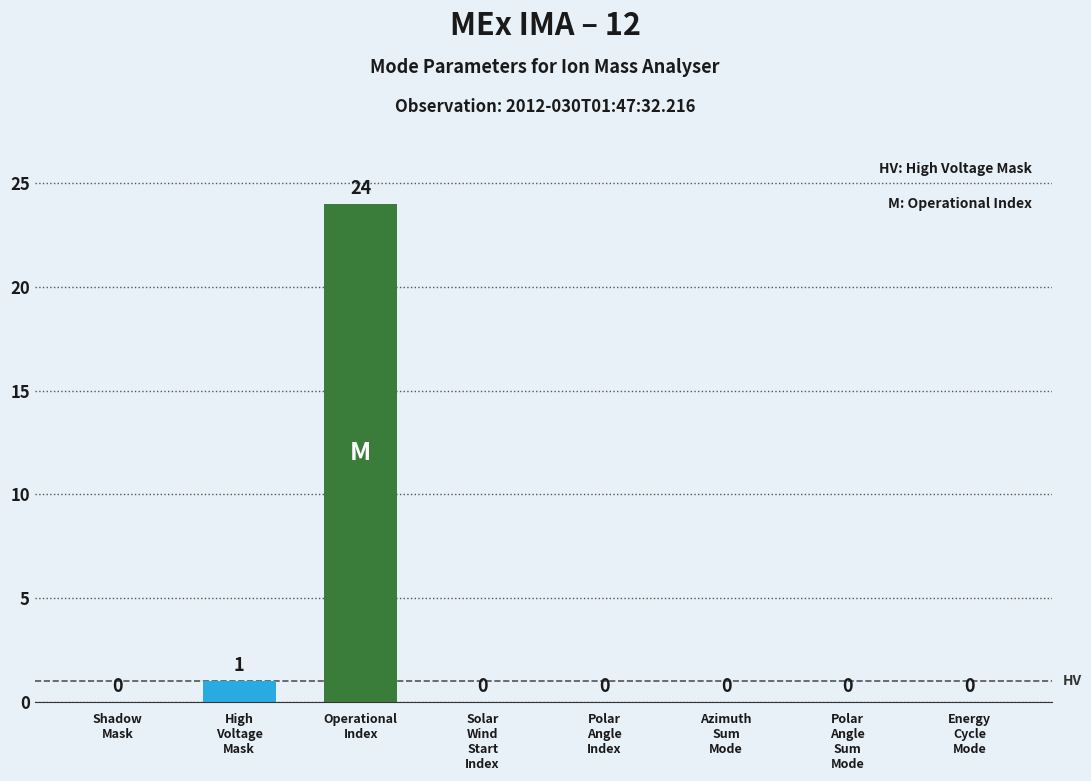

Are the bars horizontal?

No